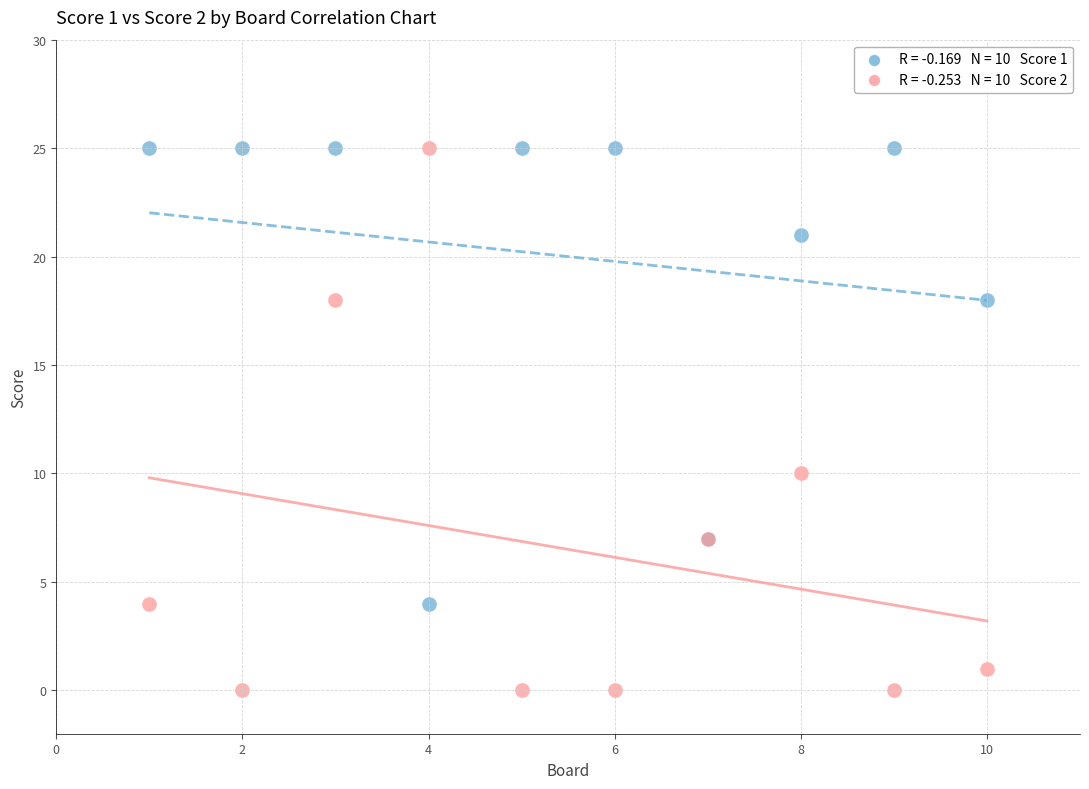

Across all series, what Y value is closest to 12?

10